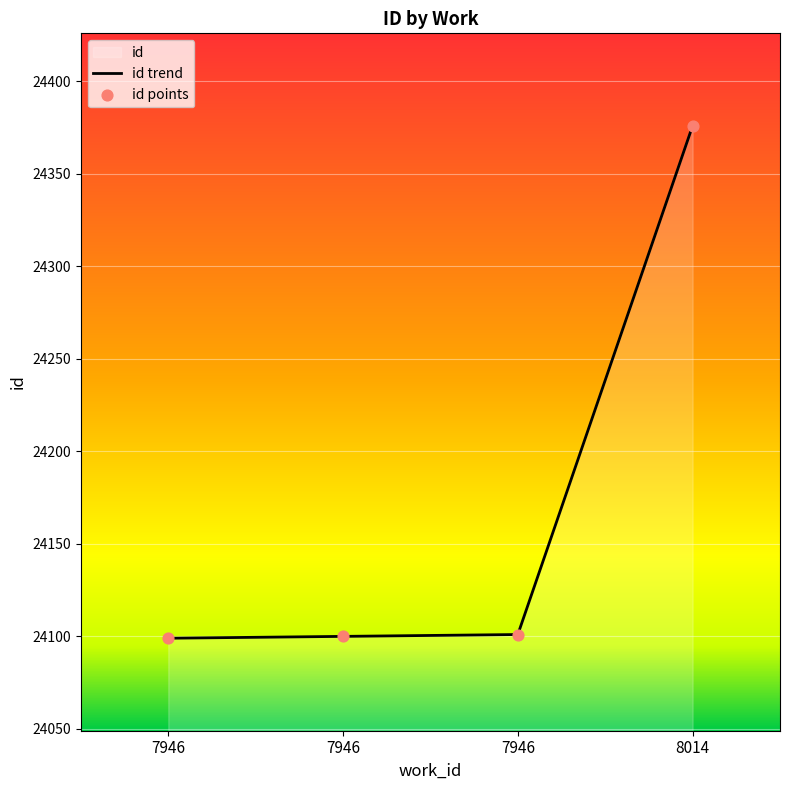

What is the change in value from 7946 to 7946?

+1